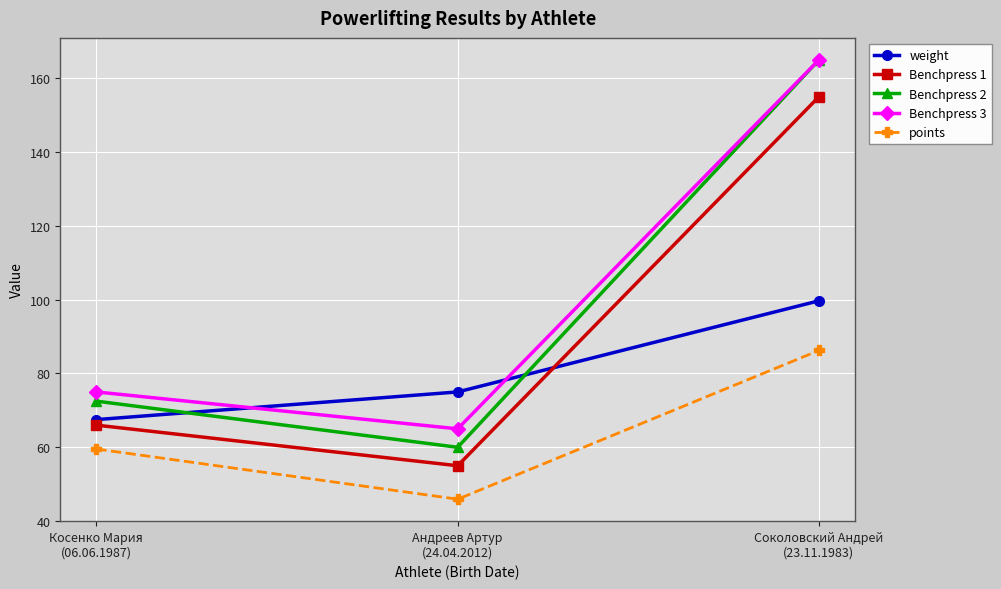

List the labels in order of Benchpress 2 value, smallest first.

Андреев Артур
(24.04.2012), Косенко Мария
(06.06.1987), Соколовский Андрей
(23.11.1983)